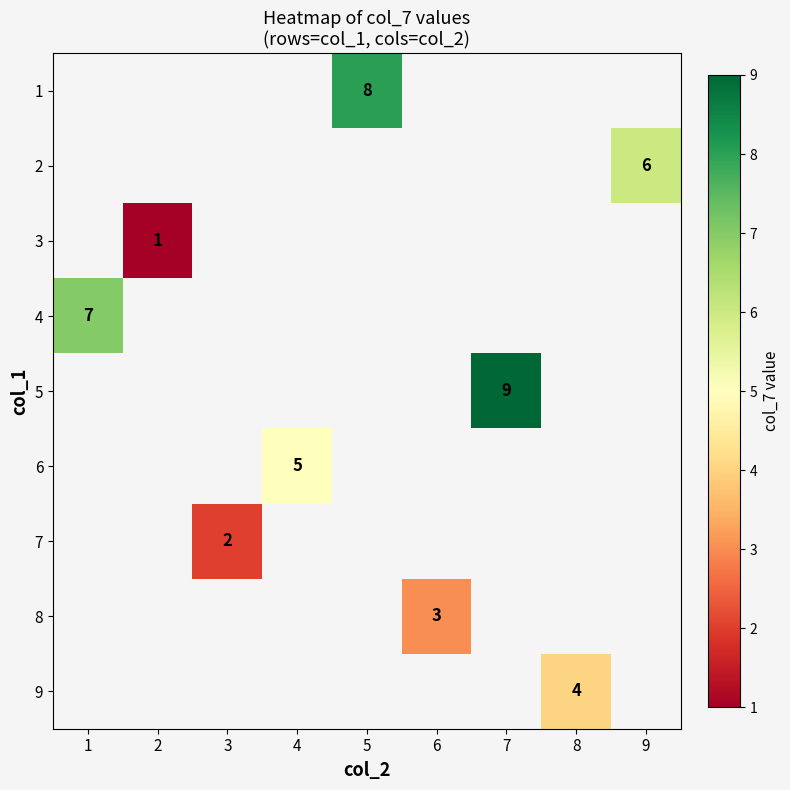

Which has a higher value, 8 or 4?

4